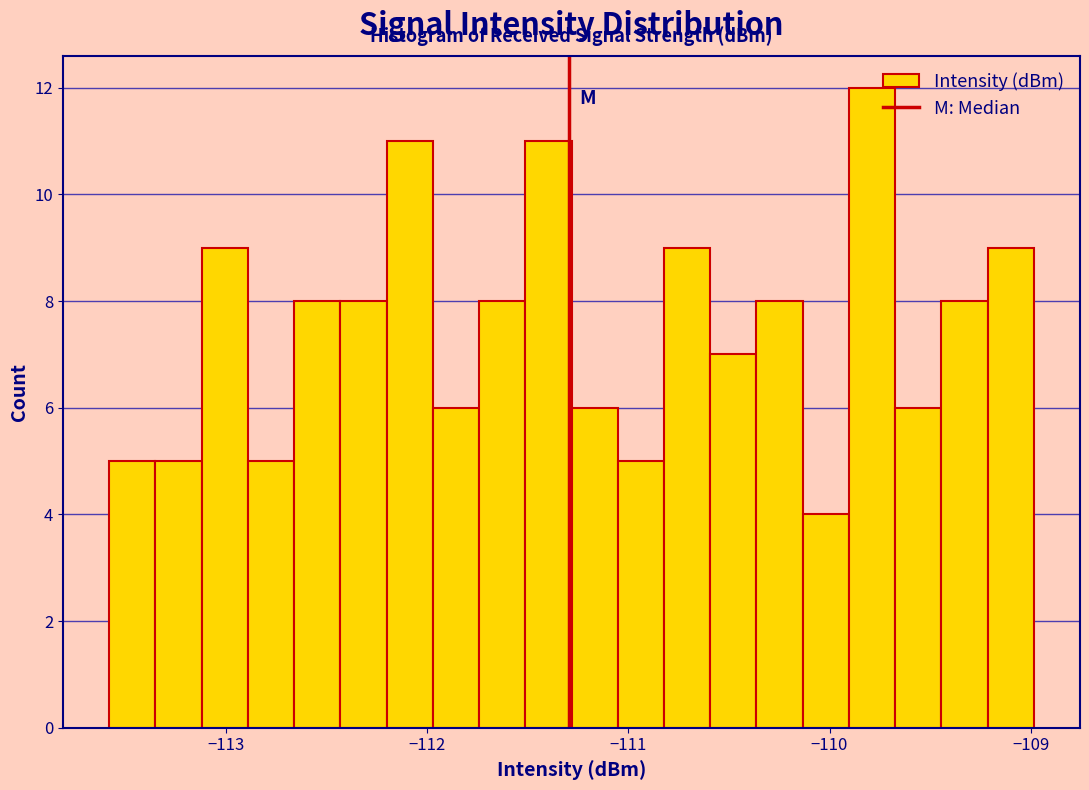

Read against the x-axis, roughly where is the centre of the tallest bar?

-109.8